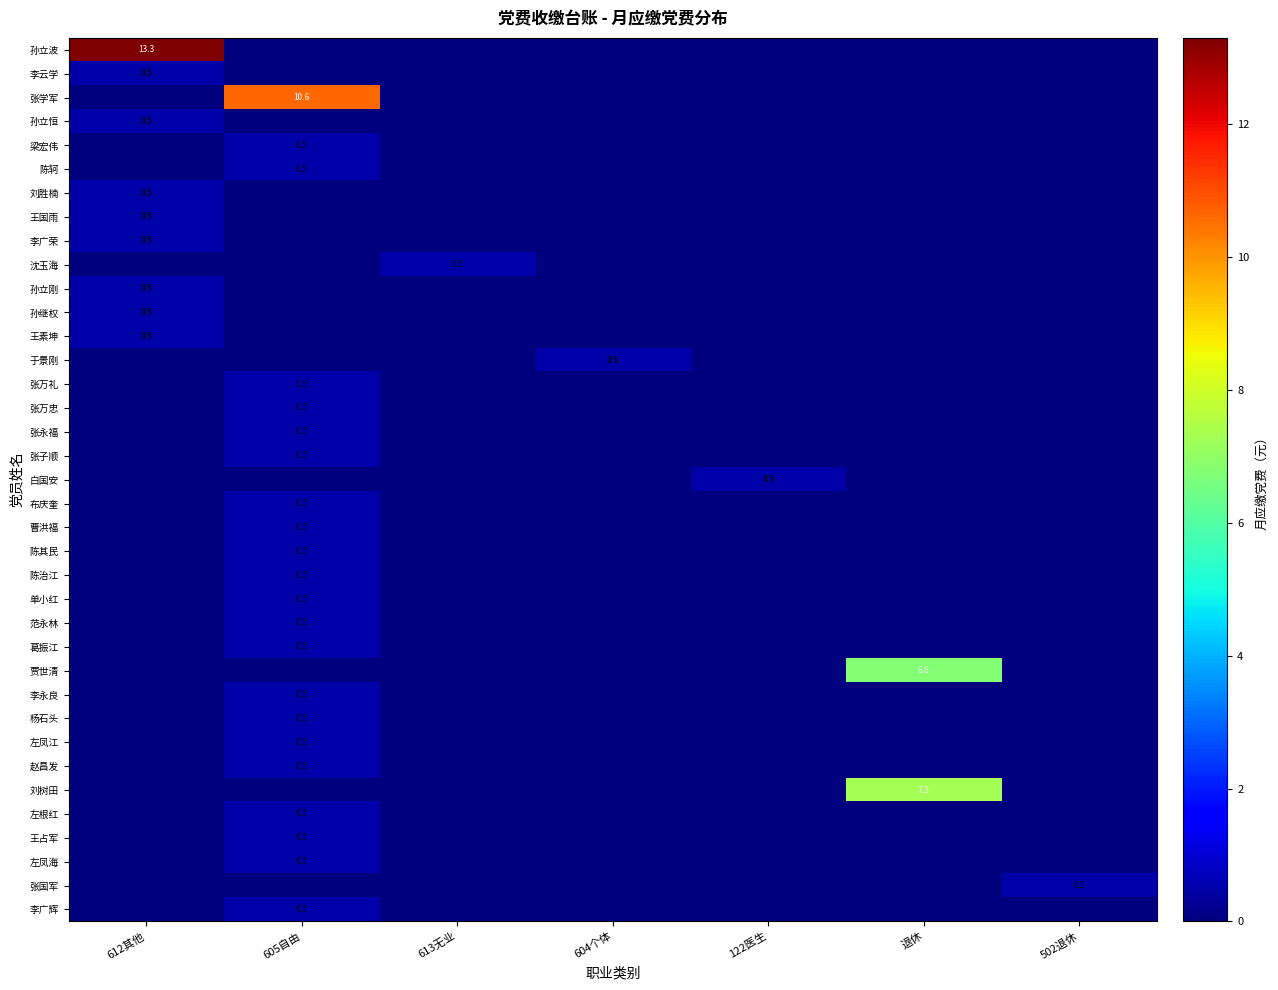

What is the spread (max minus min) of values at 604个体?

0.5